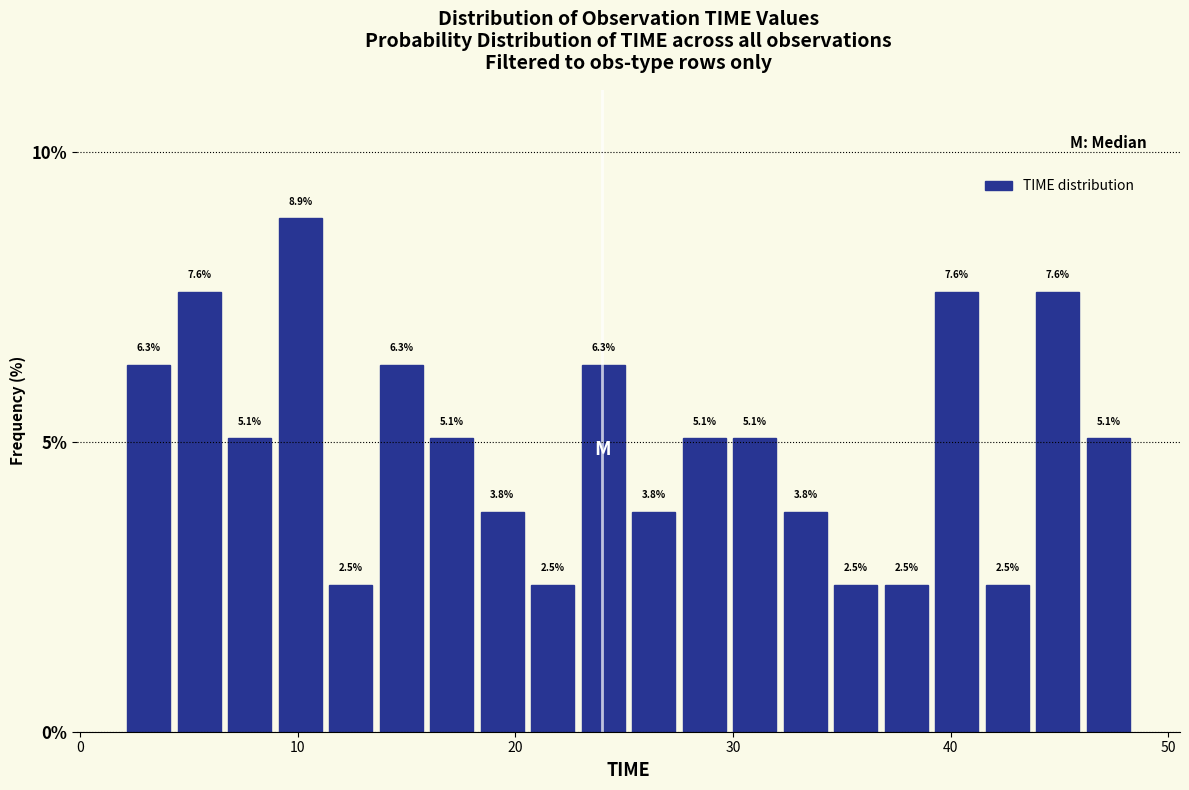

Read against the x-axis, roughly where is the centre of the tallest bar?

10